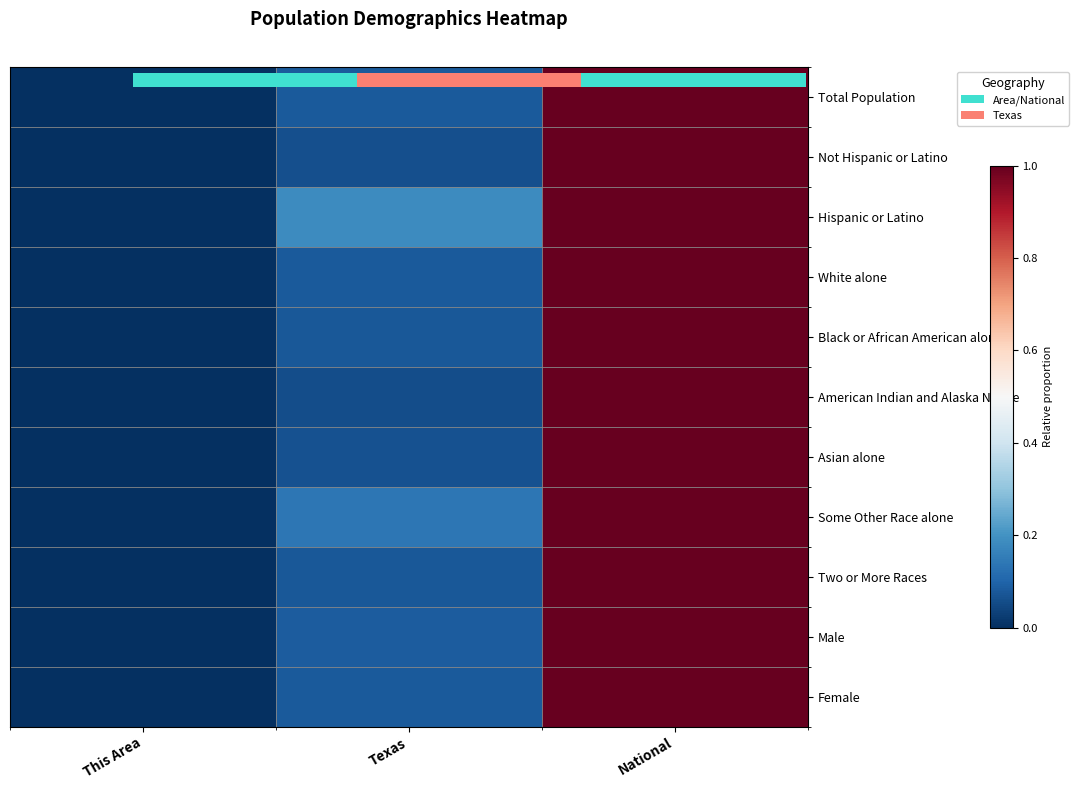

At Texas, list the series in order from smallest to largest.

American Indian and Alaska Native, Not Hispanic or Latino, Asian alone, Two or More Races, Black or African American alone, White alone, Female, Total Population, Male, Some Other Race alone, Hispanic or Latino